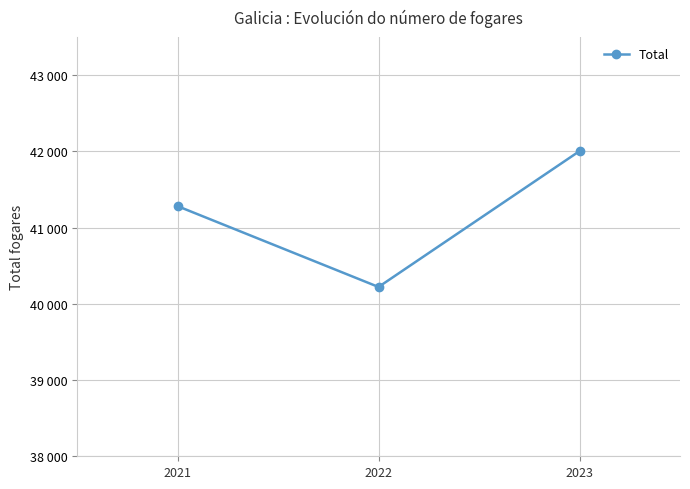

What is the average value?

41170